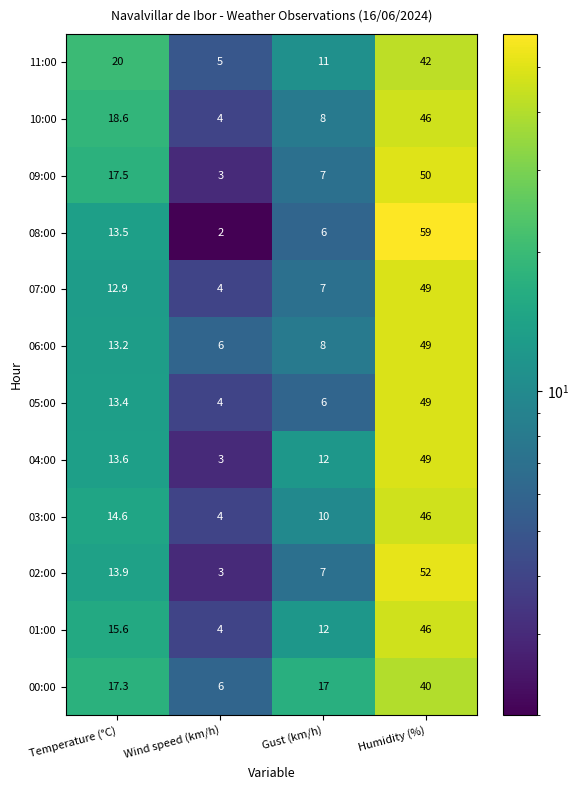

Where is 03:00 nearest to the value 25?

Temperature (°C)